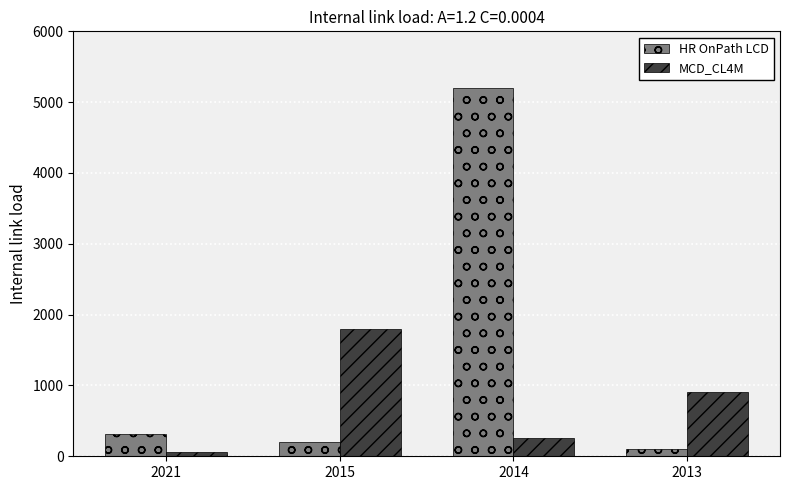

Count the number of data series in this chart.

2